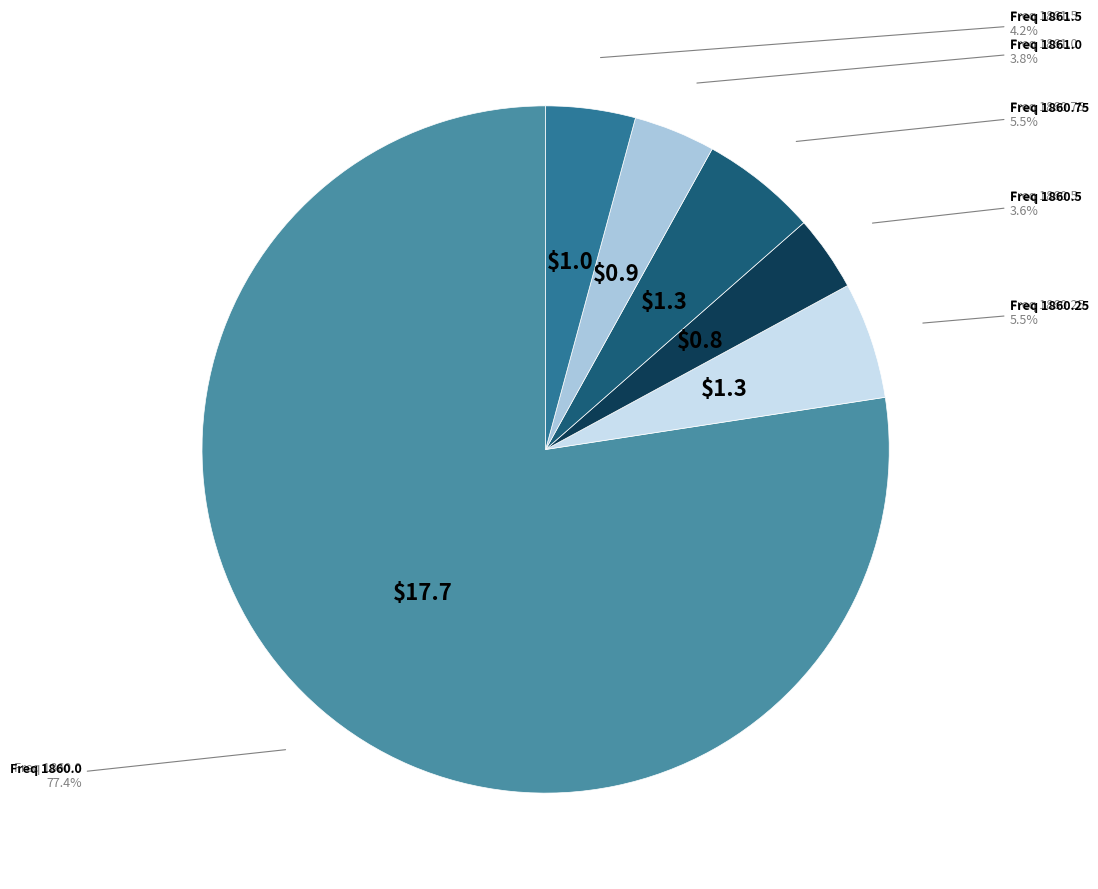

Rank the categories by value from lowest to highest.

1860.5, 1861.0, 1861.5, 1860.75, 1860.25, 1860.0